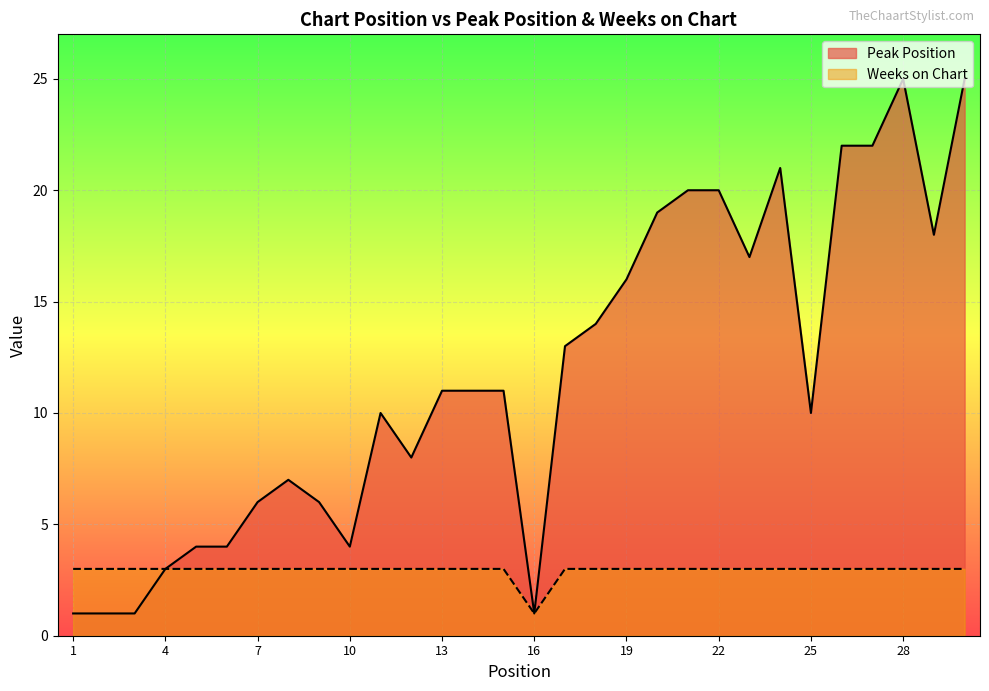

At which category is the sum across all series the highest?

28